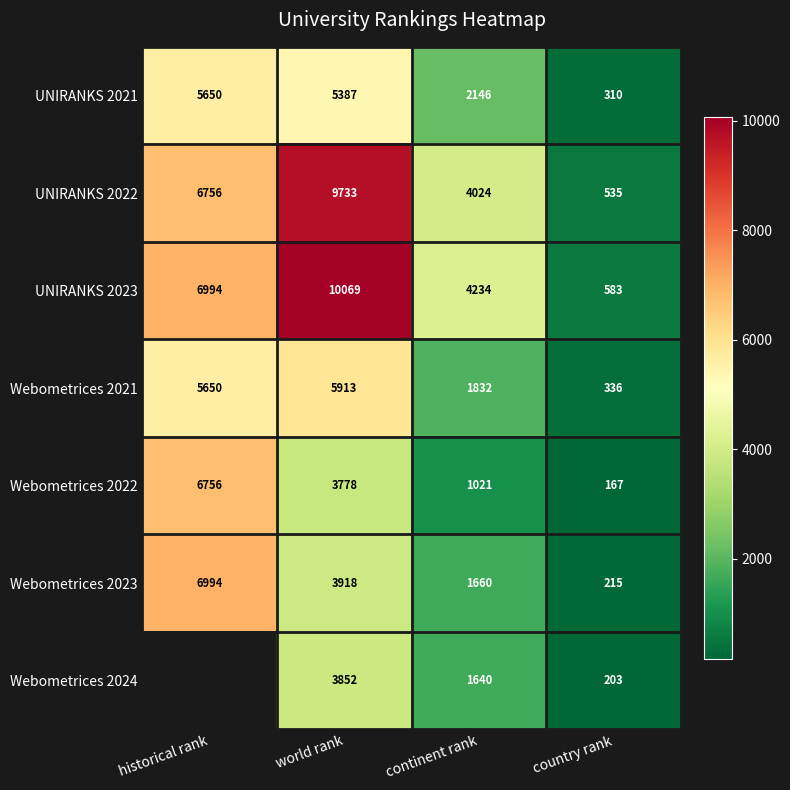

Between world rank and country rank, which series saw the biggest shift?

UNIRANKS 2023